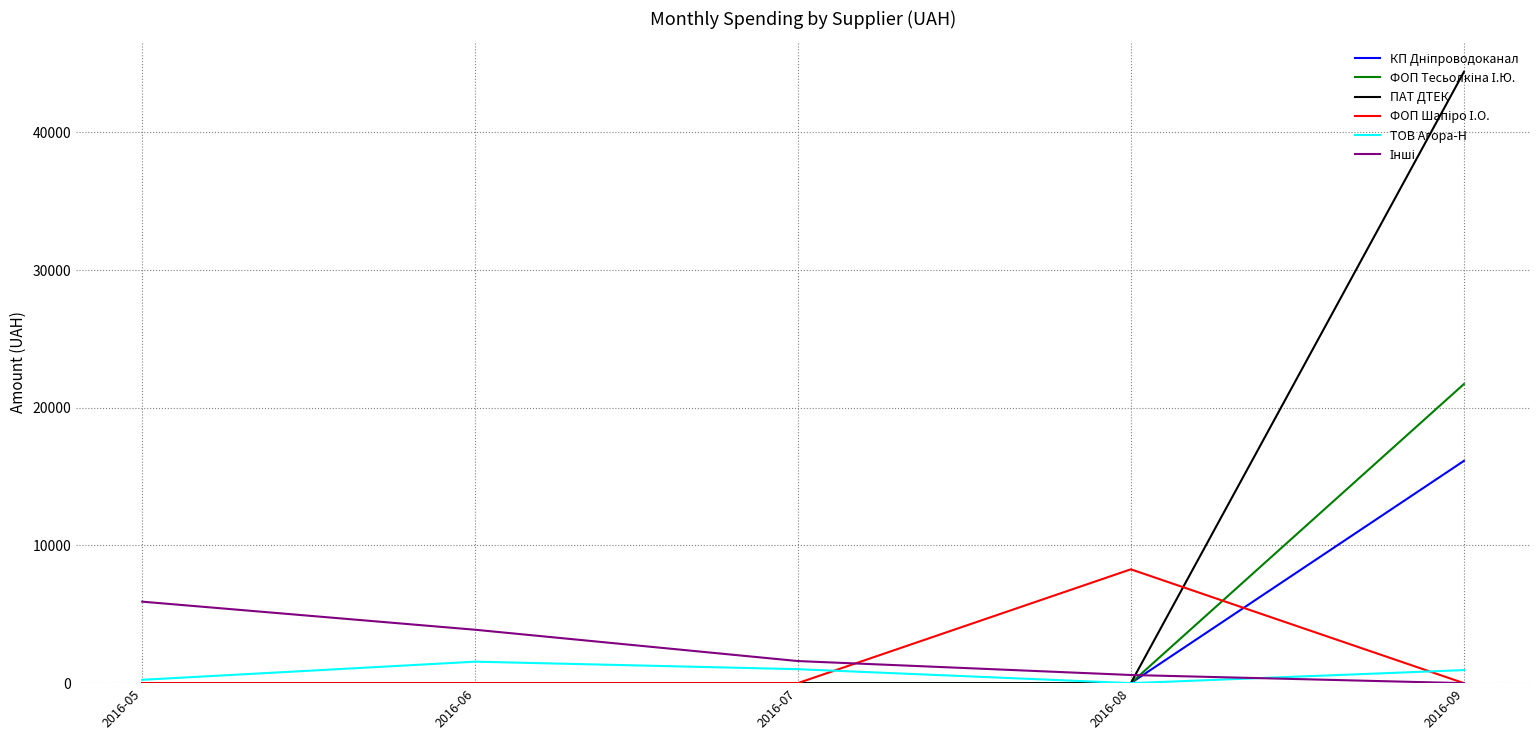

At which category is the sum across all series the highest?

2016-09